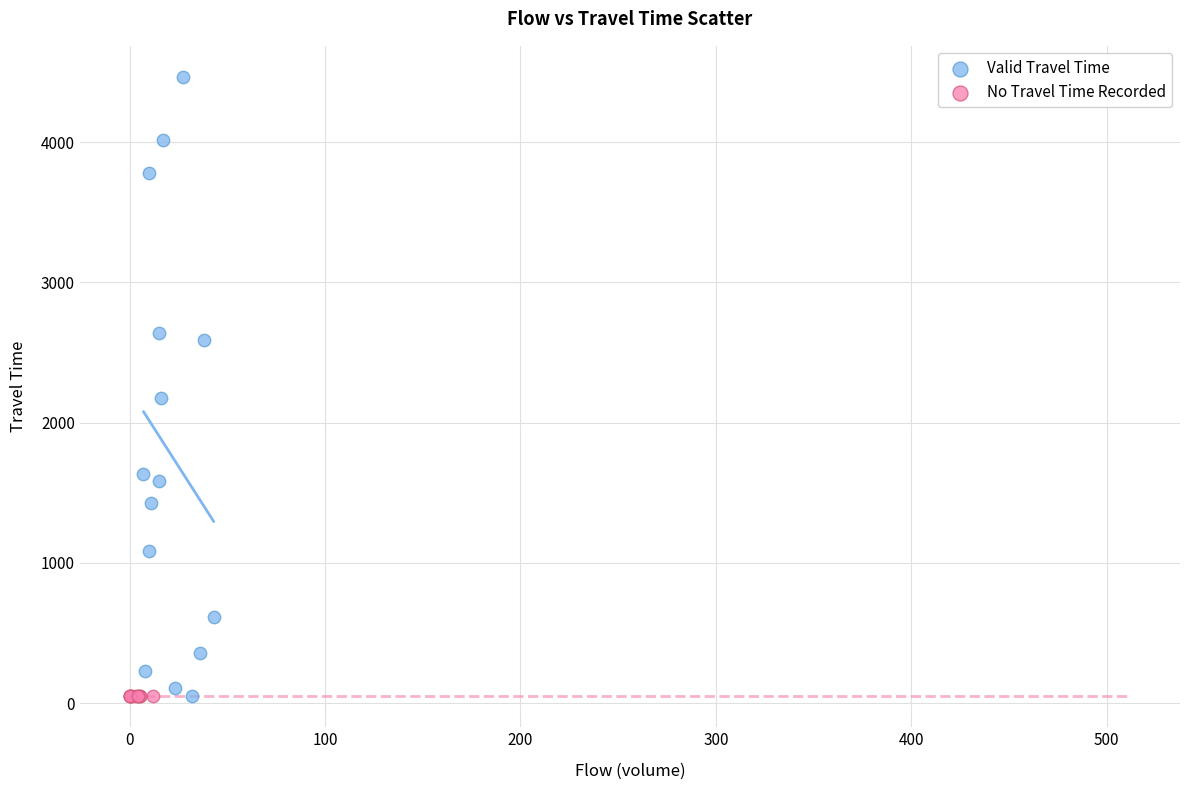

What are all the series names shown in the legend?

Valid Travel Time, No Travel Time Recorded